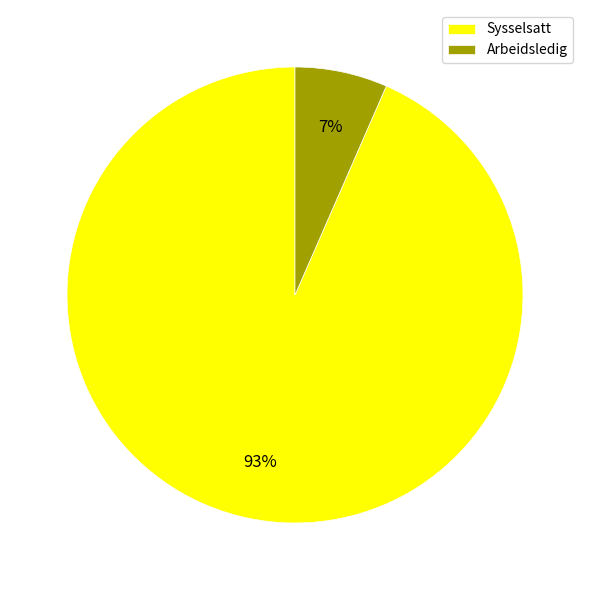

What is the majority slice?

Sysselsatt